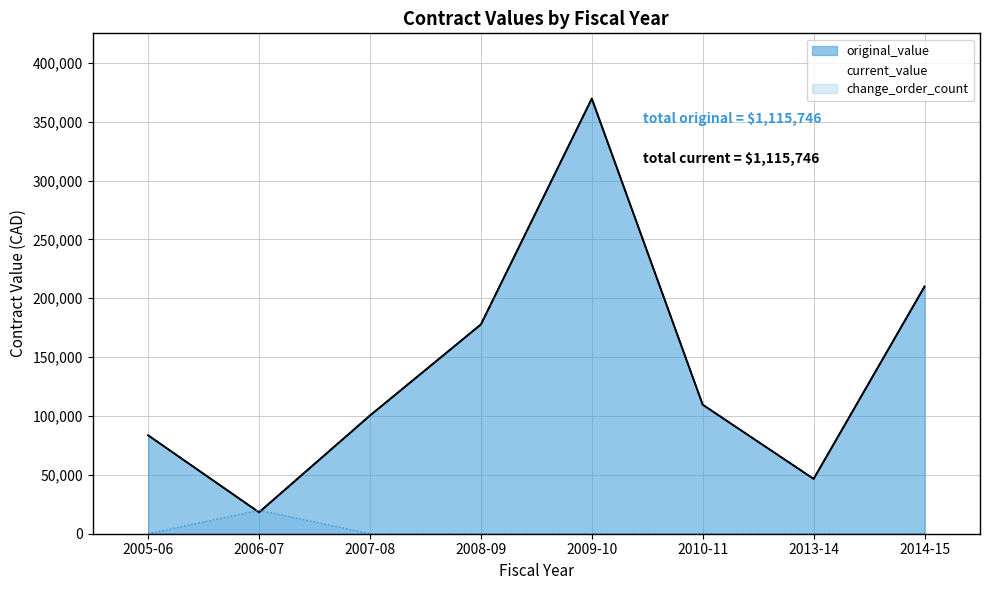

Is it true that change_order_count equals 29502.6 at 2006-07?

False